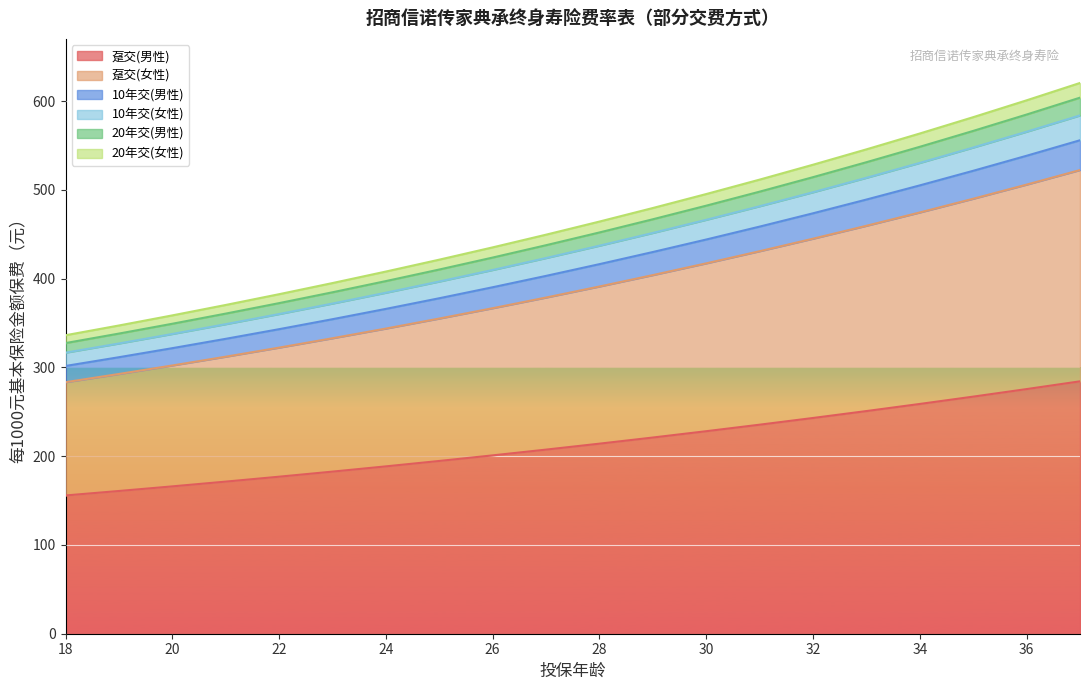

At how many categories does at least one series exceed 385?

15